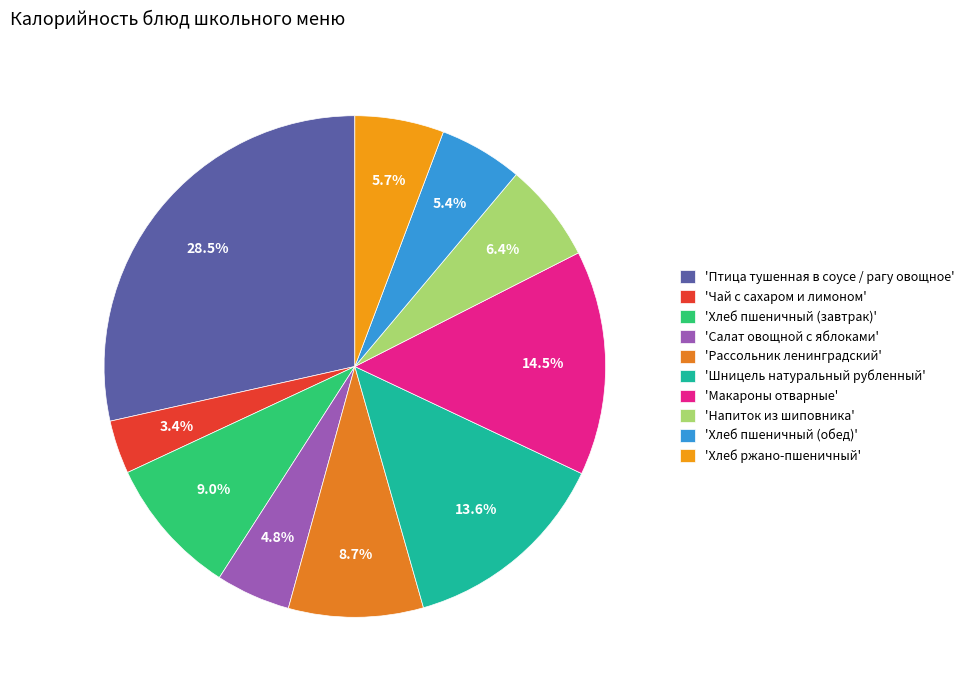

How many slices are in this pie chart?

10